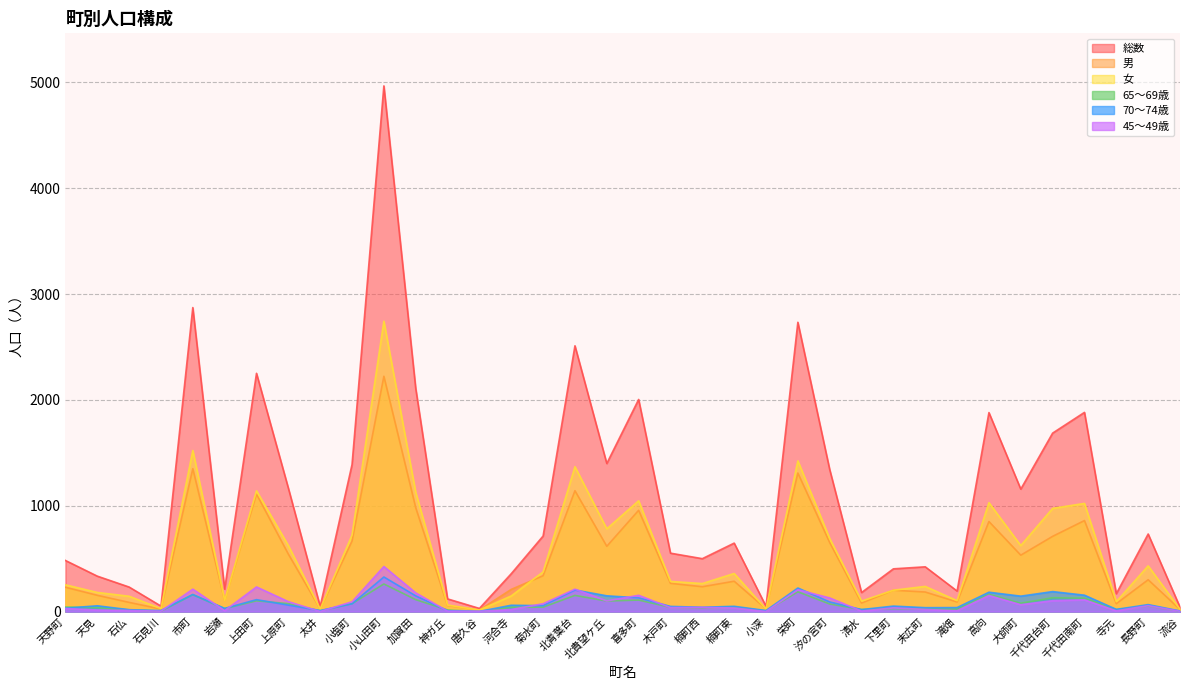

How many categories are shown in the chart?

36